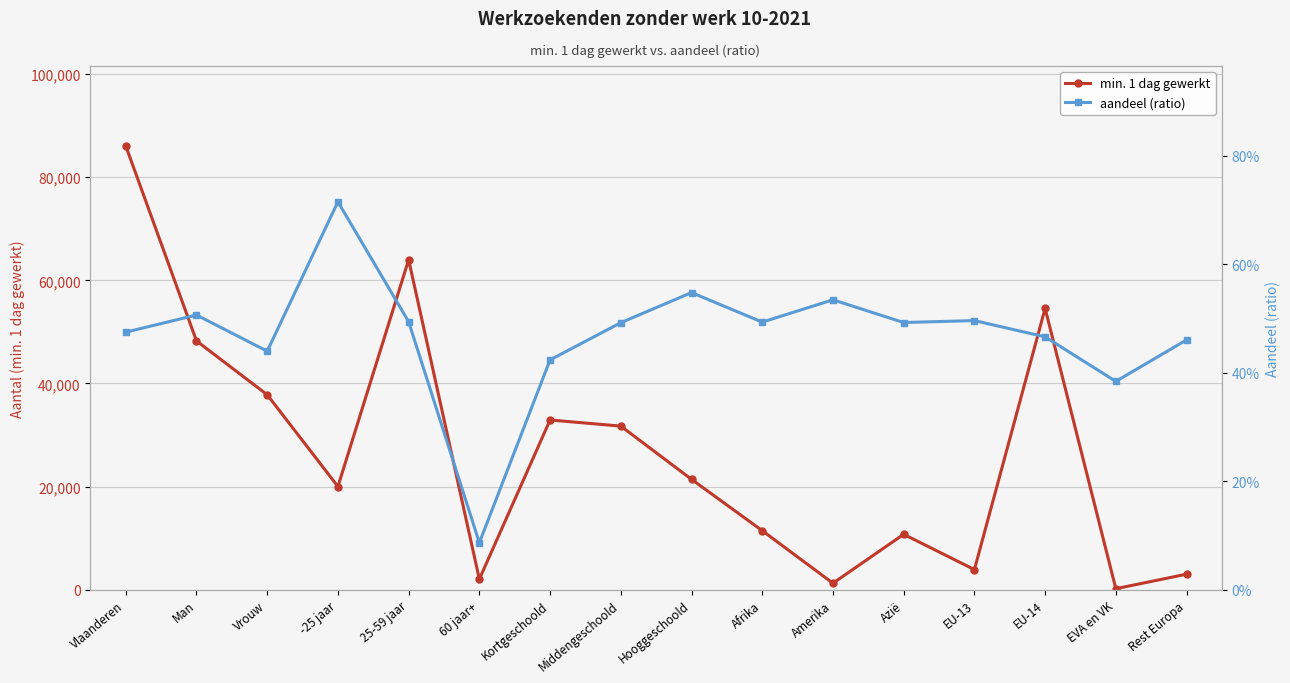

True or false: aandeel (ratio) and min. 1 dag gewerkt cross at least once.

False